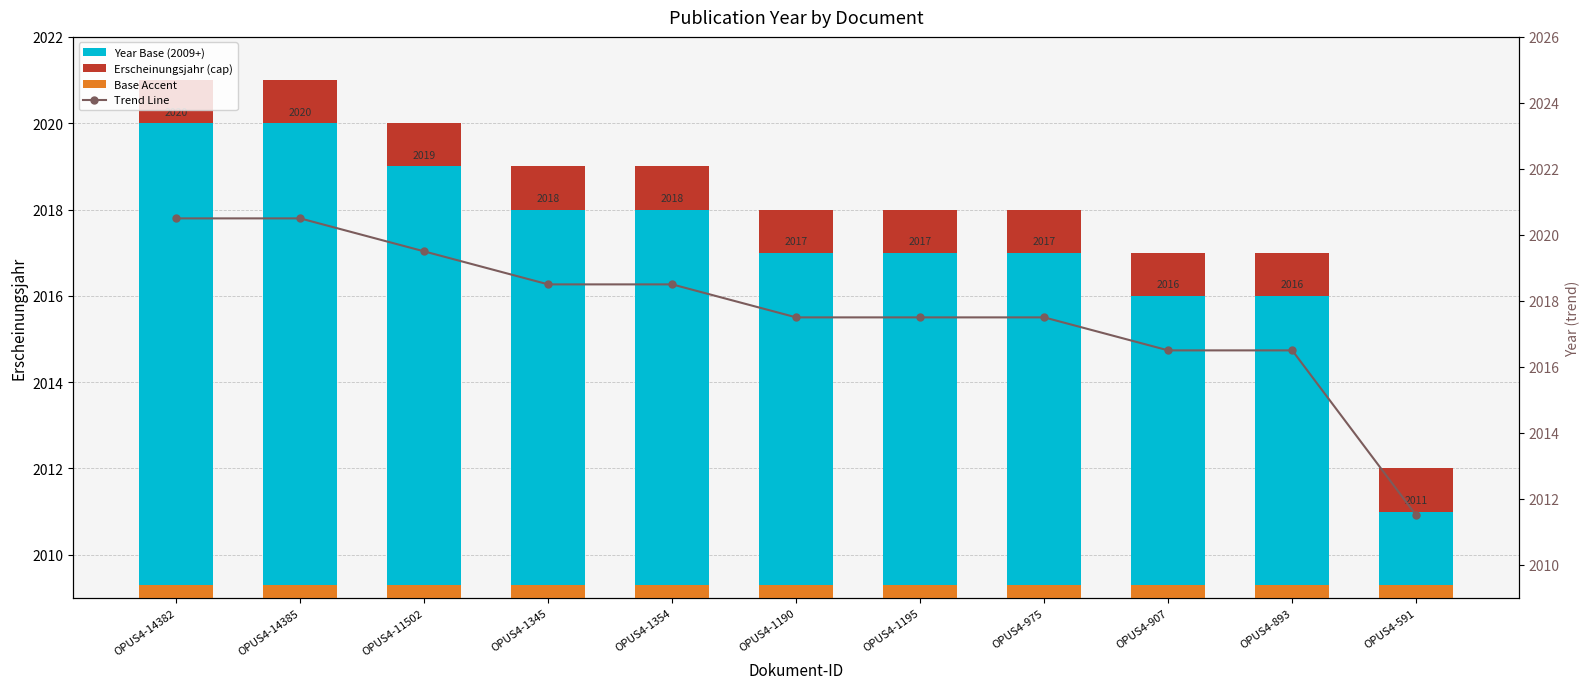

Between OPUS4-11502 and OPUS4-1190, which is larger?

OPUS4-11502